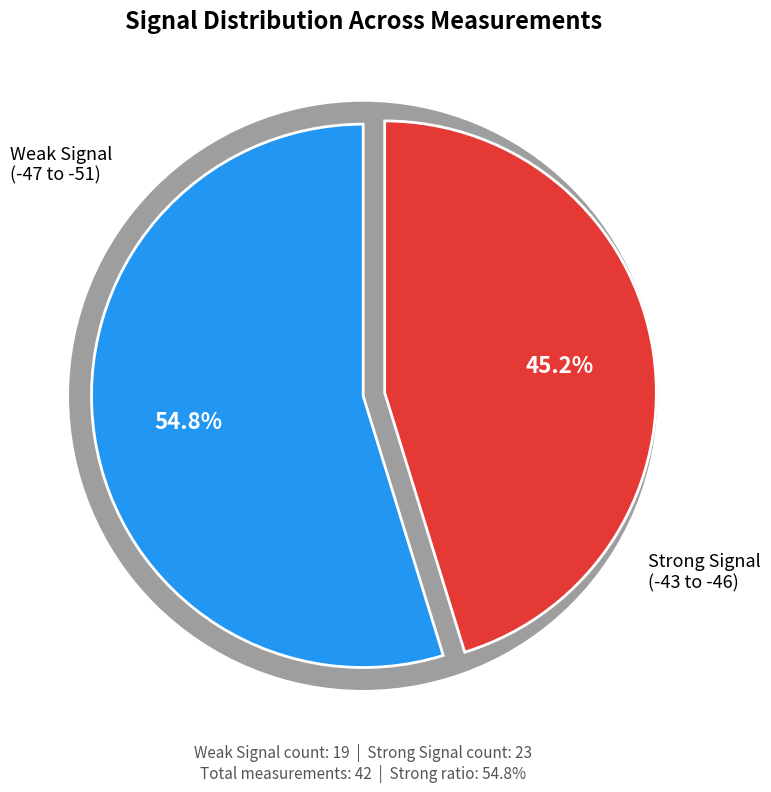

True or false: SDS_P1 (mean) accounts for 1% of the total.

False